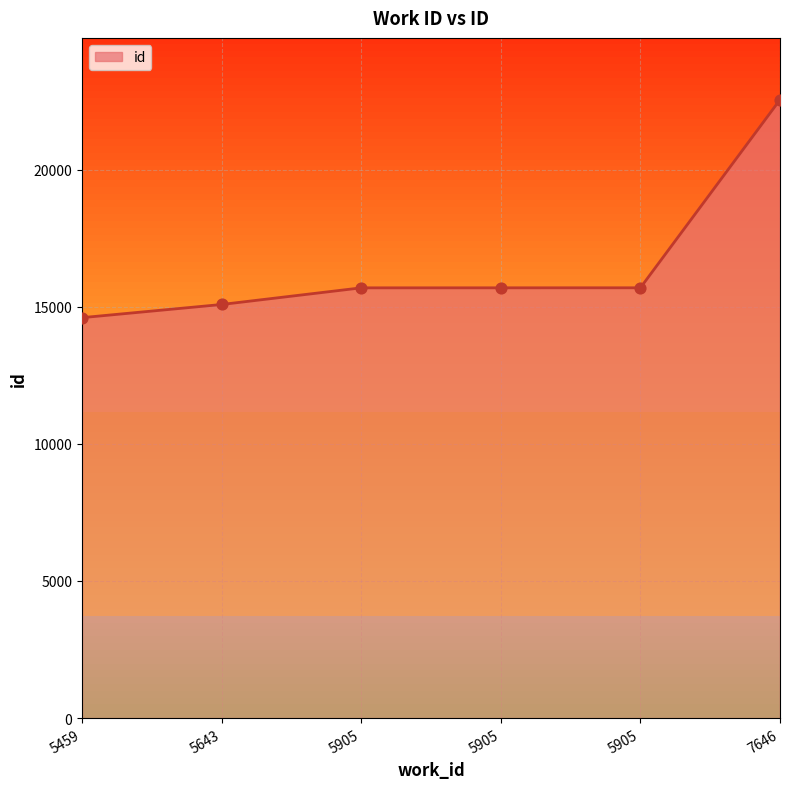

Between 5905 and 5905, which is larger?

5905